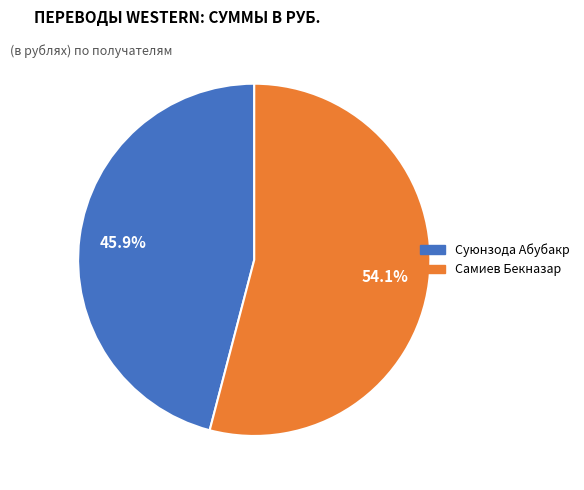

To the nearest percent, what is the average slice percentage?

50%